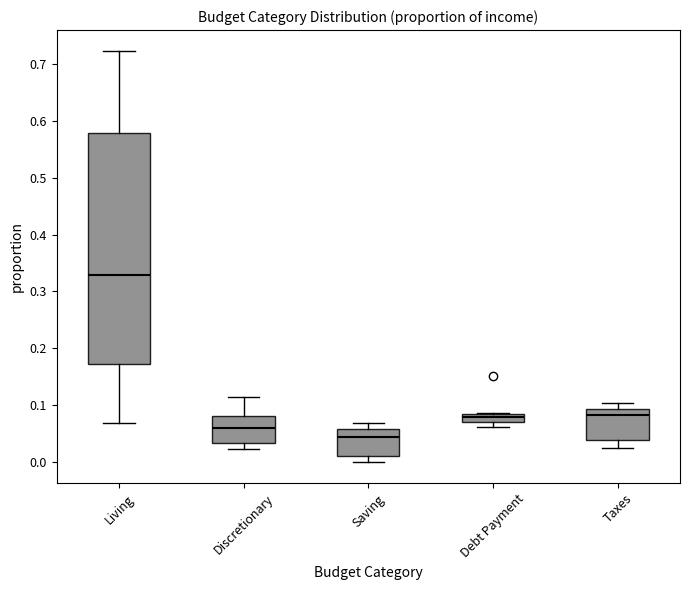

Which box's median line is the highest?

Living